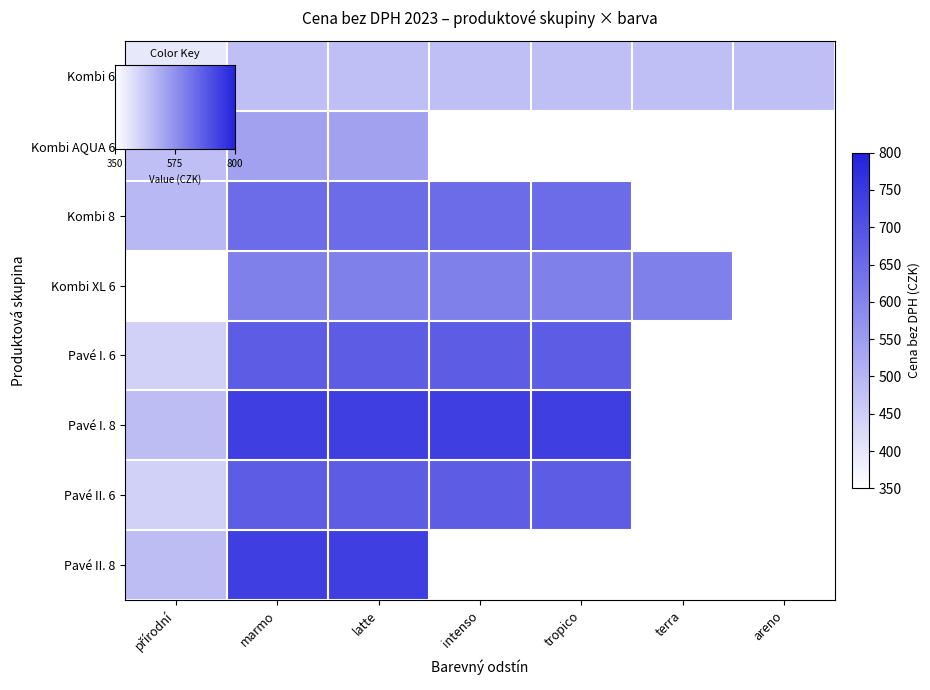

What is the difference between the highest and lowest values at latte?

260